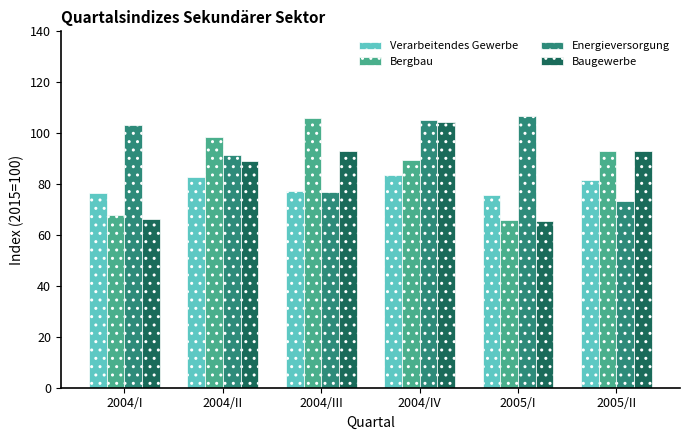

The value of Baugewerbe at 2004/I is 104.9. True or false?

False